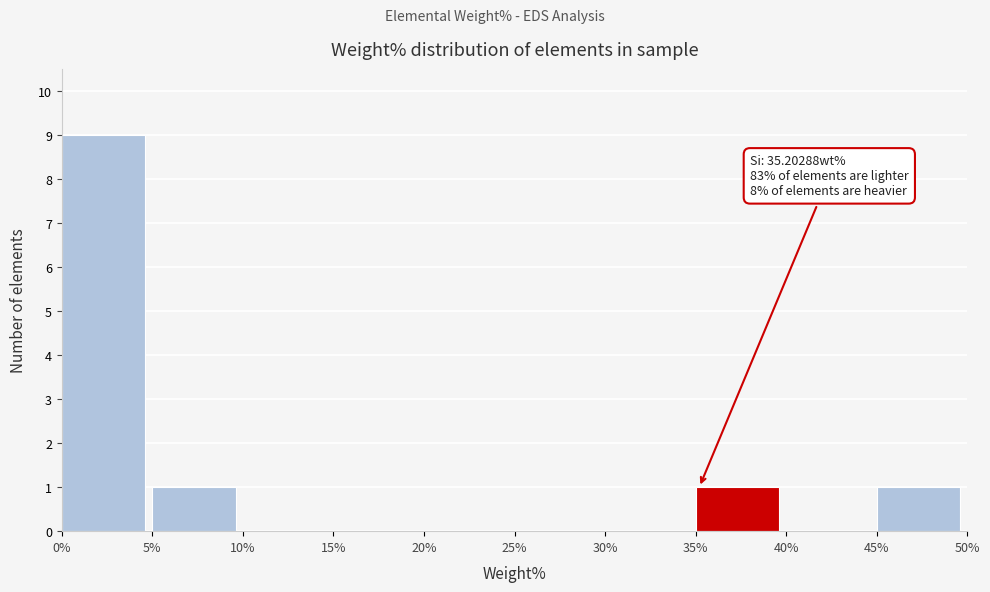

Which range on the x-axis has the tallest bar?

0% to 5%